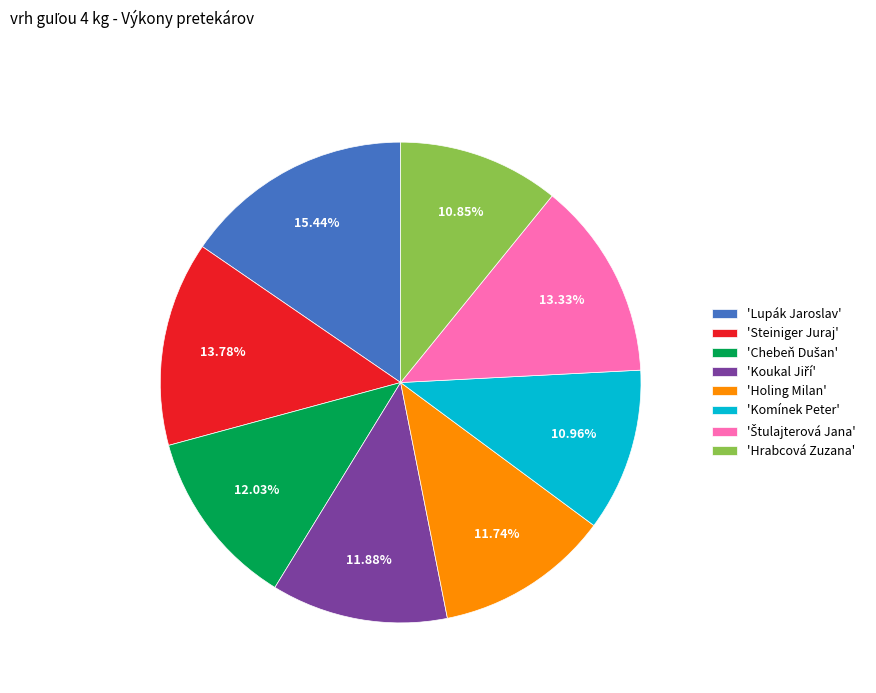

Is there a majority slice in this chart?

No